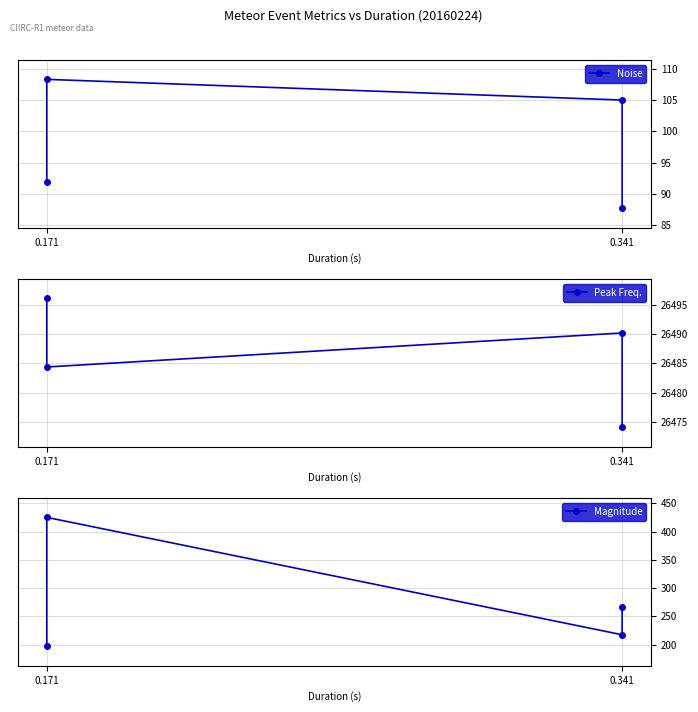

True or false: Noise and Peak Freq. cross at least once.

False